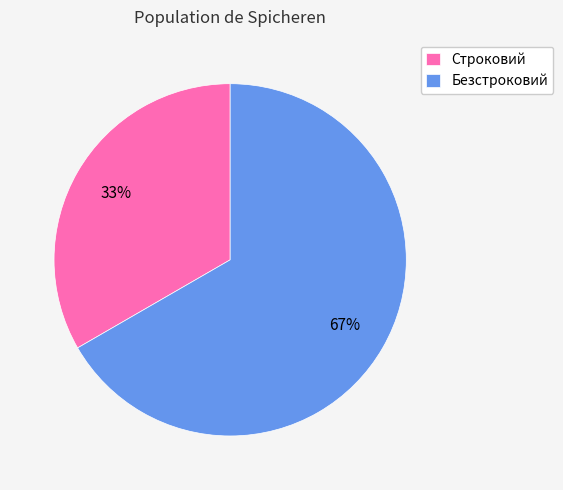

Which has a higher value, Безстроковий or Строковий?

Безстроковий